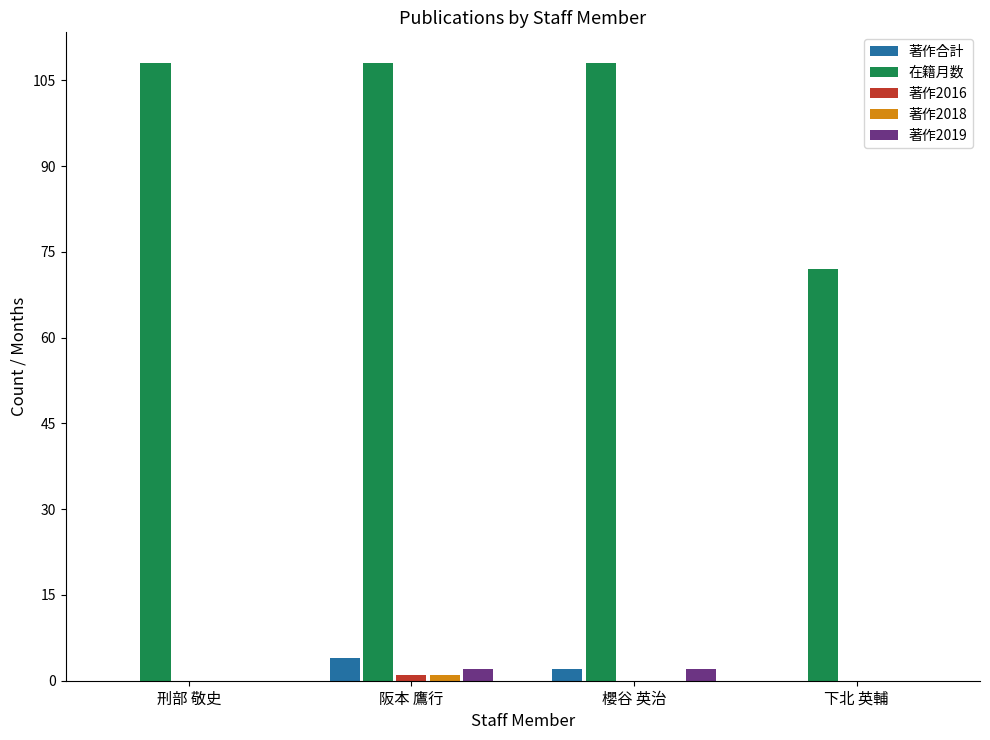

The 著作合計 series shows 4 at 阪本 鷹行. True or false?

True